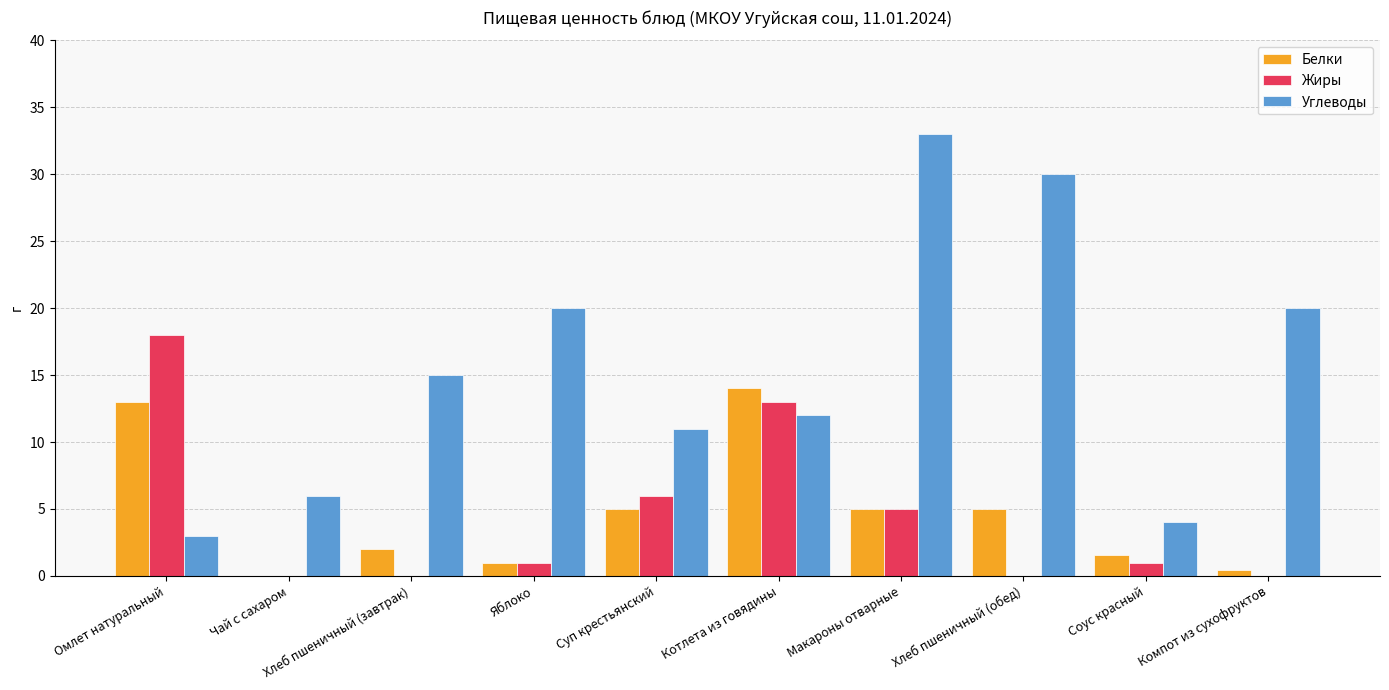

Reading right to left, extract all data points from this chart.

Белки: 0.5	1.6	5.0	5.0	14.0	5.0	1.0	2.0	0.0	13.0
Жиры: 0.0	1.0	0.0	5.0	13.0	6.0	1.0	0.0	0.0	18.0
Углеводы: 20.0	4.0	30.0	33.0	12.0	11.0	20.0	15.0	6.0	3.0